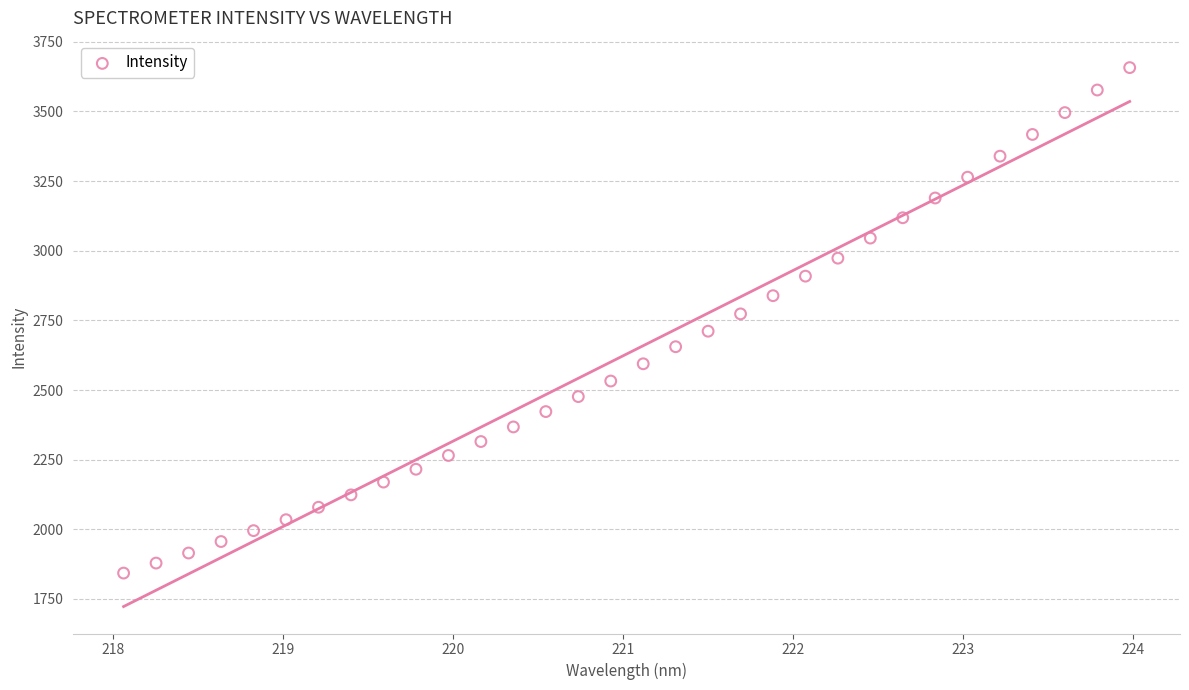

What is the range of Y values (max minus min)?

1814.2